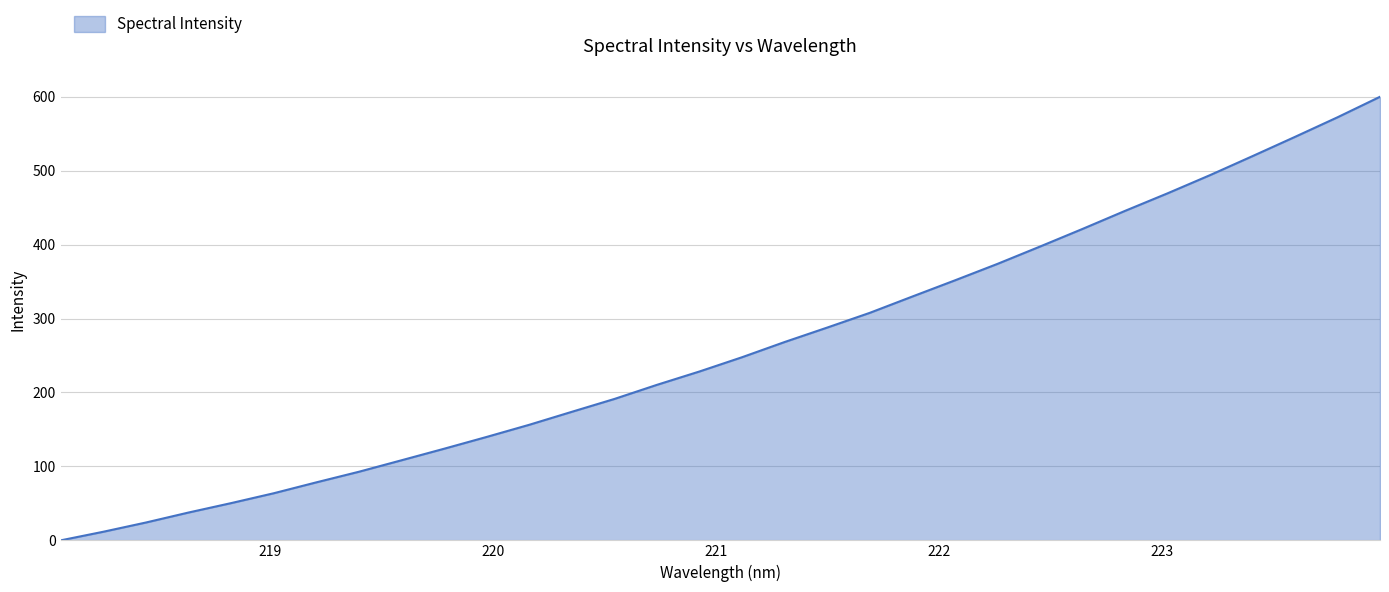

How many positive values are there?

31